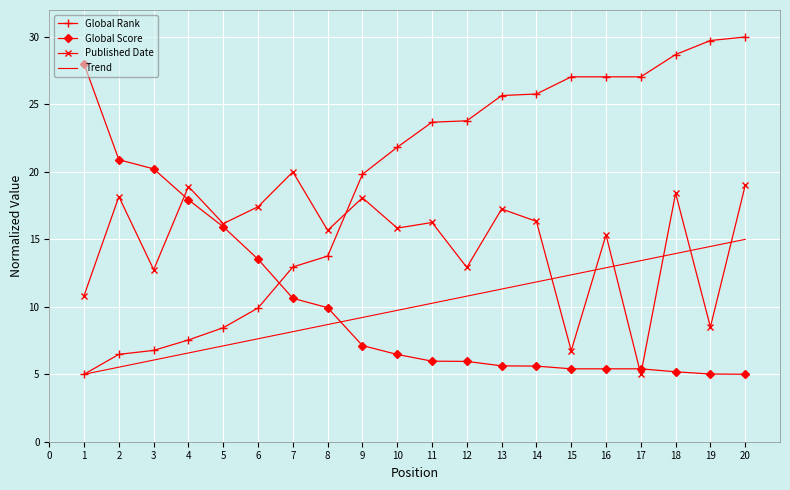

Where does the Published Date series first go above 16?

2